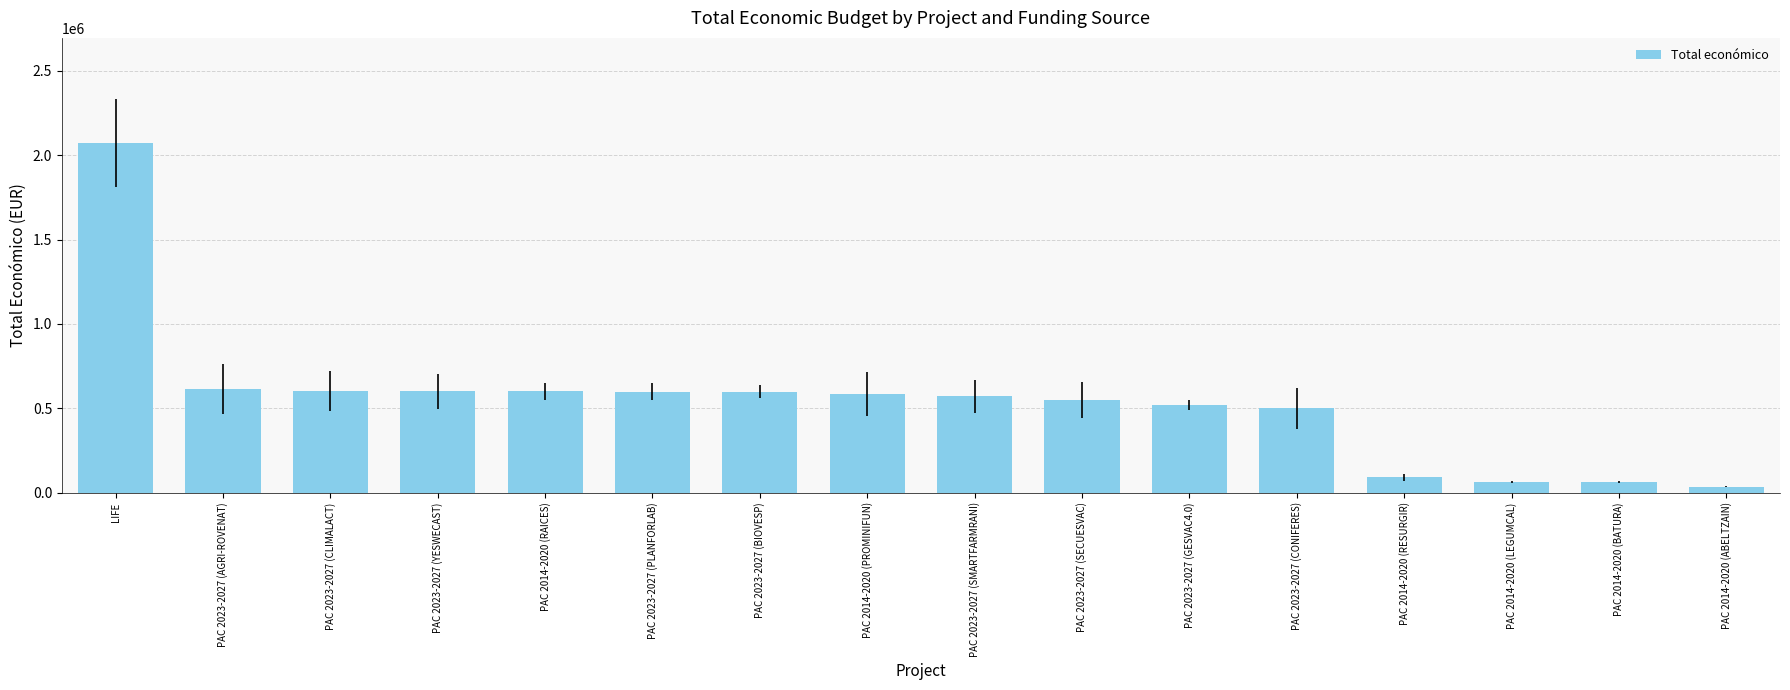

Which category has the lowest value across all series?

PAC 2014-2020 (ABELTZAIN)